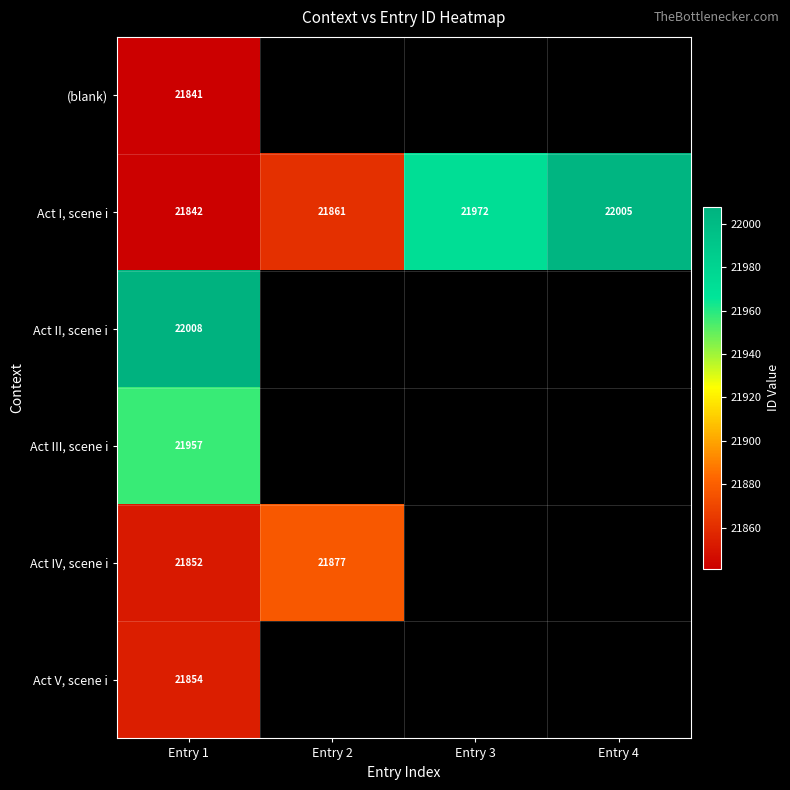

Between Entry 2 and Entry 4, which is larger?

Entry 4